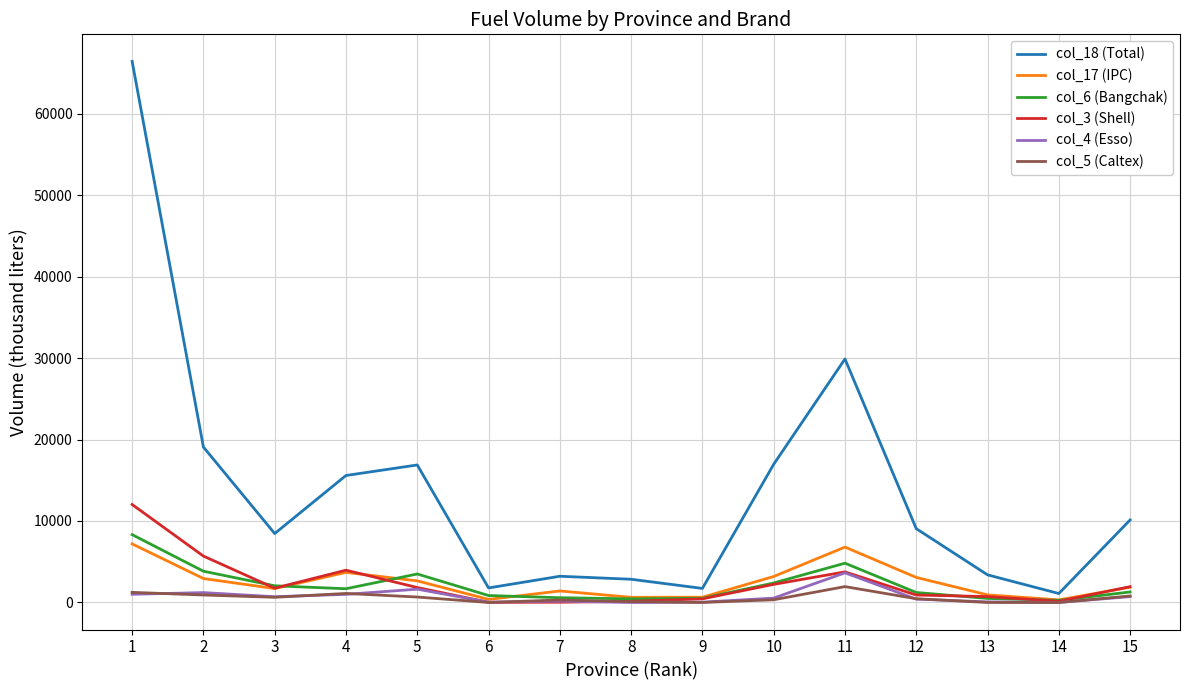

What is the difference between the second highest and second lowest values in the col_17 (IPC) series?

6421